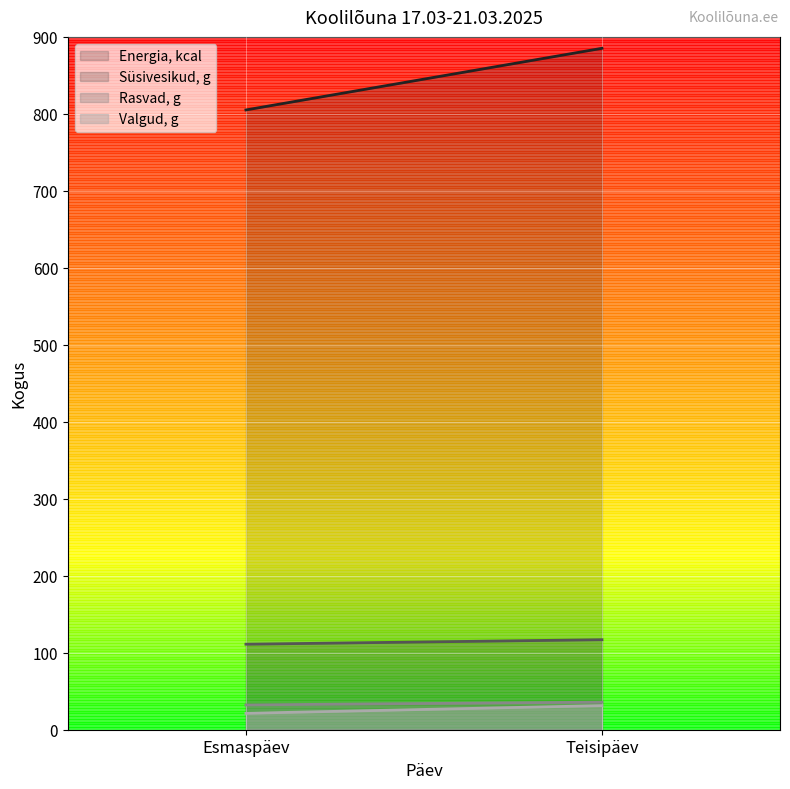

What is the label of the 1st point from the left?

Esmaspäev